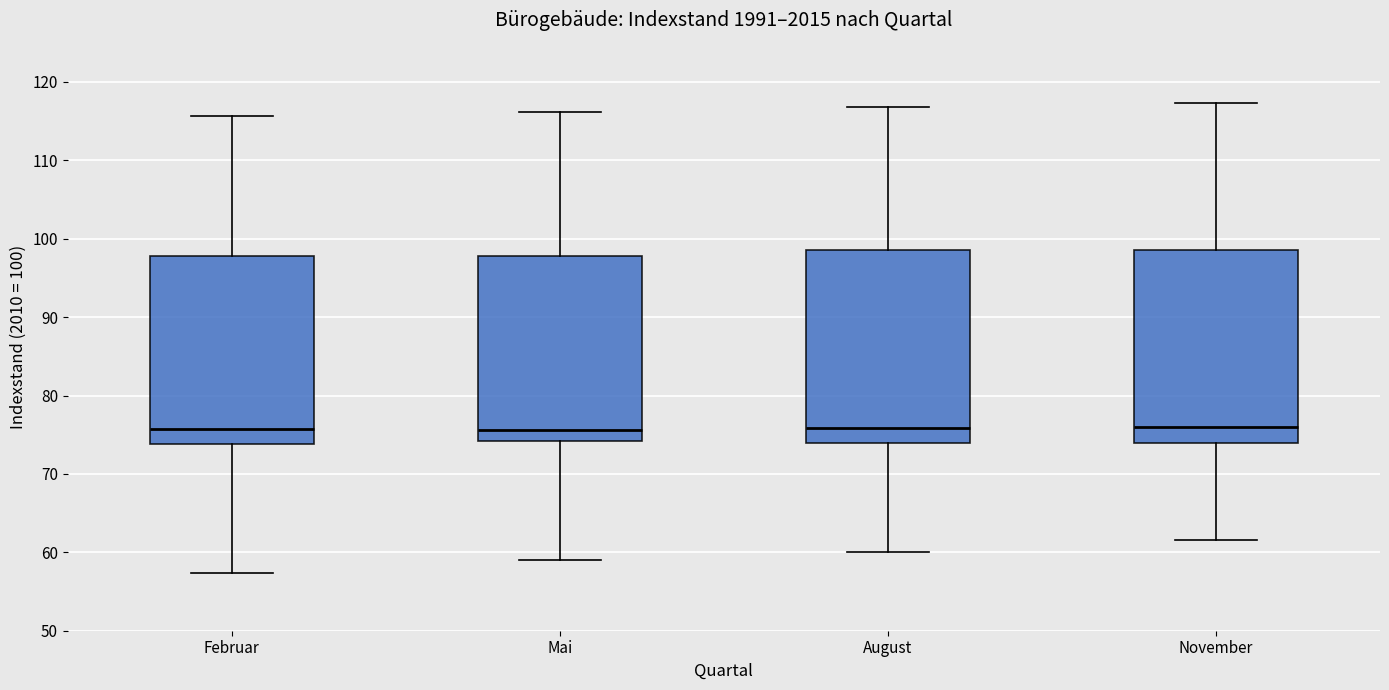

Reading left to right, transcribe this box plot: for each box, give where its median line is, the range the box spans, and where its two whiskers end, as read against the y-axis. The values are not printed on the chart, so give them approximately, as read against the axis.

Februar: median 76, box 74 to 98, whiskers 57 to 116
Mai: median 76, box 74 to 98, whiskers 59 to 116
August: median 76, box 74 to 99, whiskers 60 to 117
November: median 76, box 74 to 99, whiskers 62 to 117